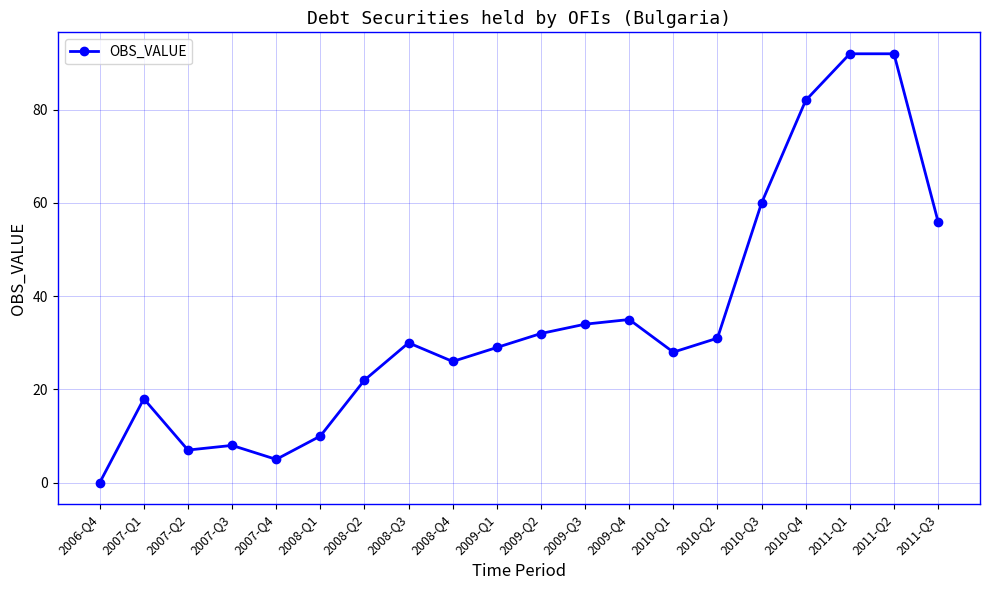

What is the label of the 1st point from the right?

2011-Q3